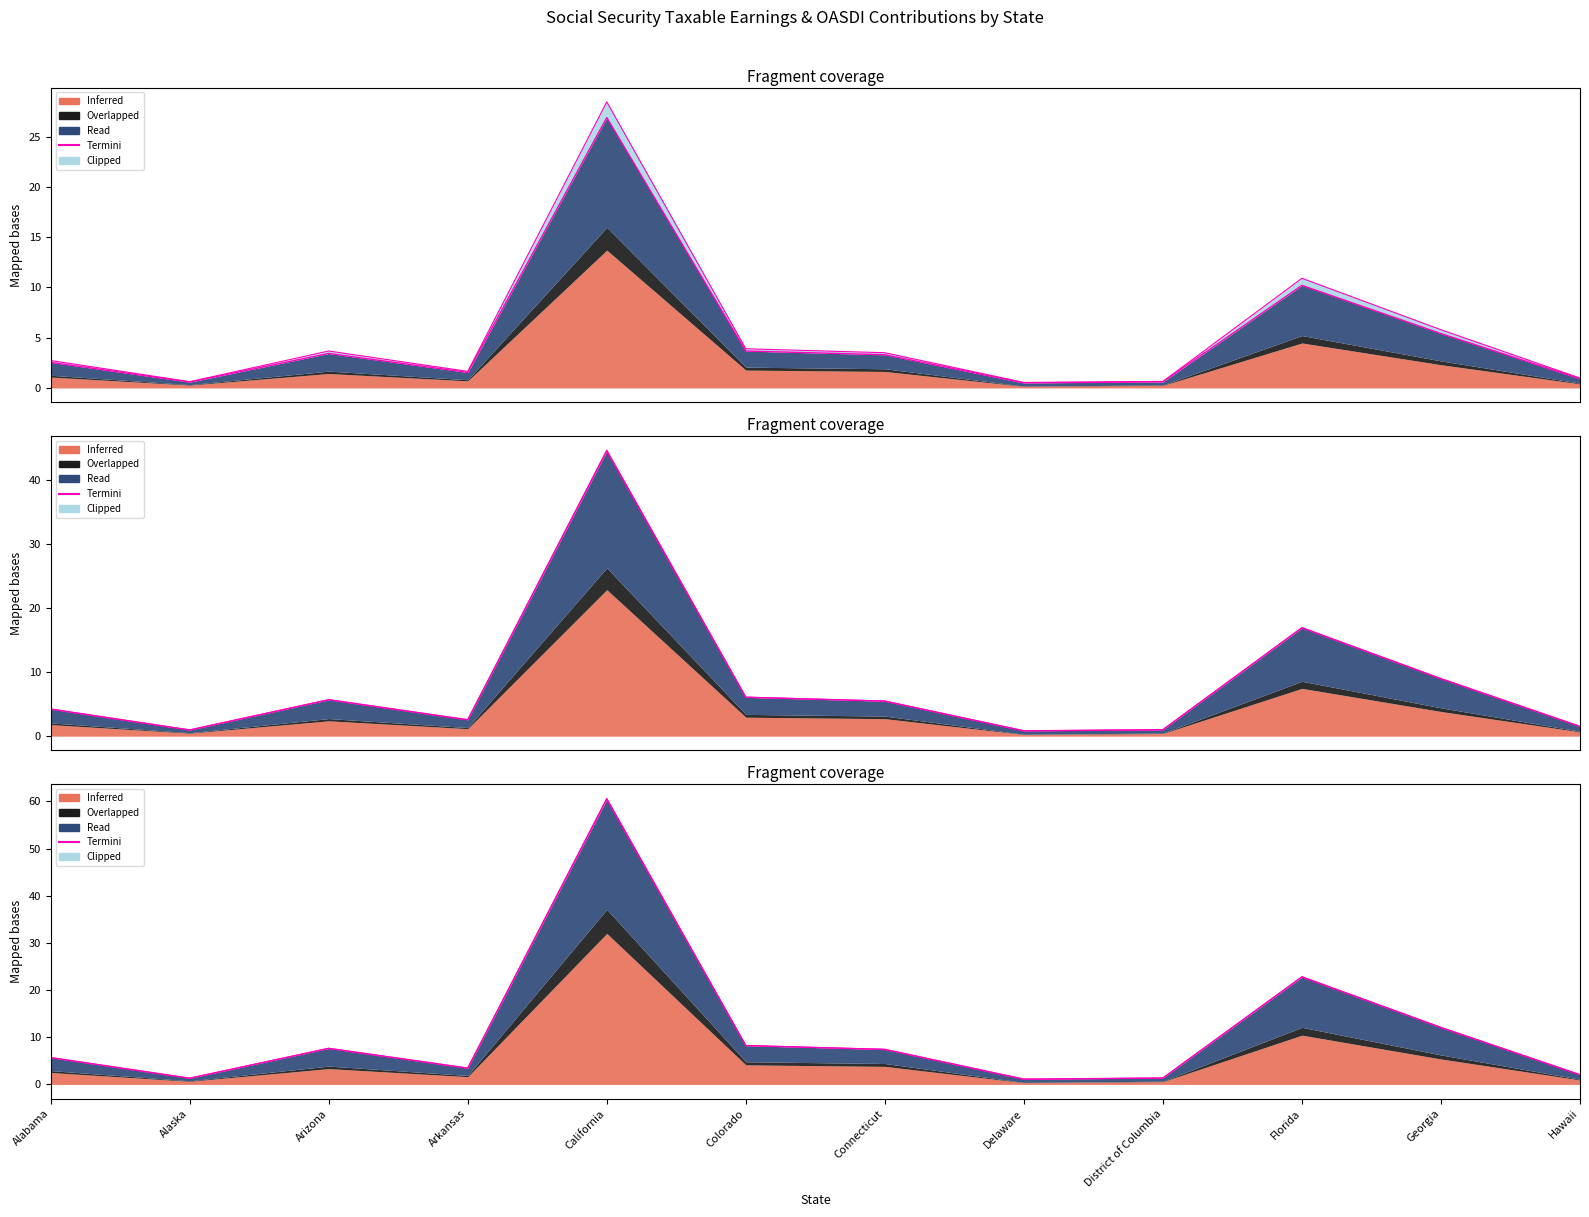

Reading left to right, transcribe all the data shown in this chart.

Alabama=5.7	Alaska=1.3	Arizona=7.7	Arkansas=3.5	California=60.6	Colorado=8.3	Connecticut=7.4	Delaware=1.1	District of Columbia=1.4	Florida=22.8	Georgia=12.1	Hawaii=2.1